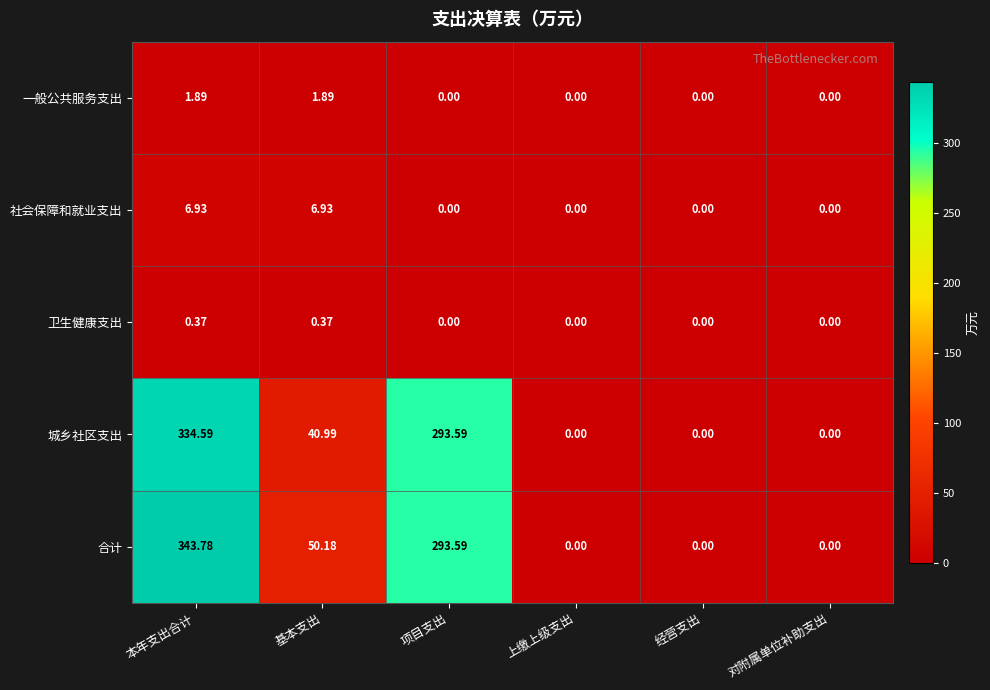

At which category is the sum across all series the highest?

本年支出合计